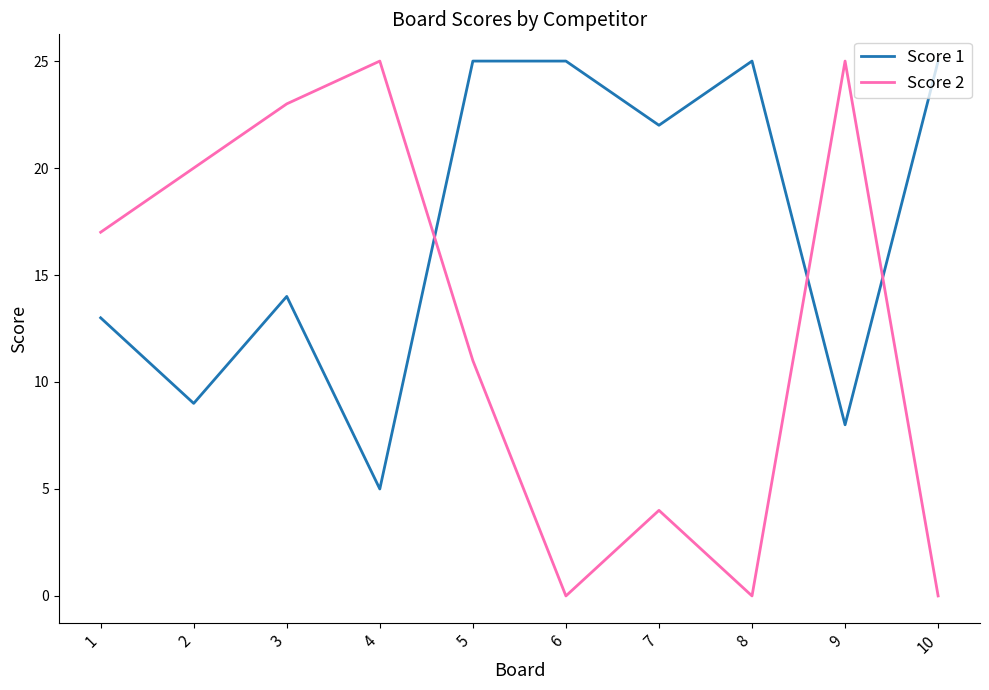

What is the difference between the highest and lowest values at 7?

18